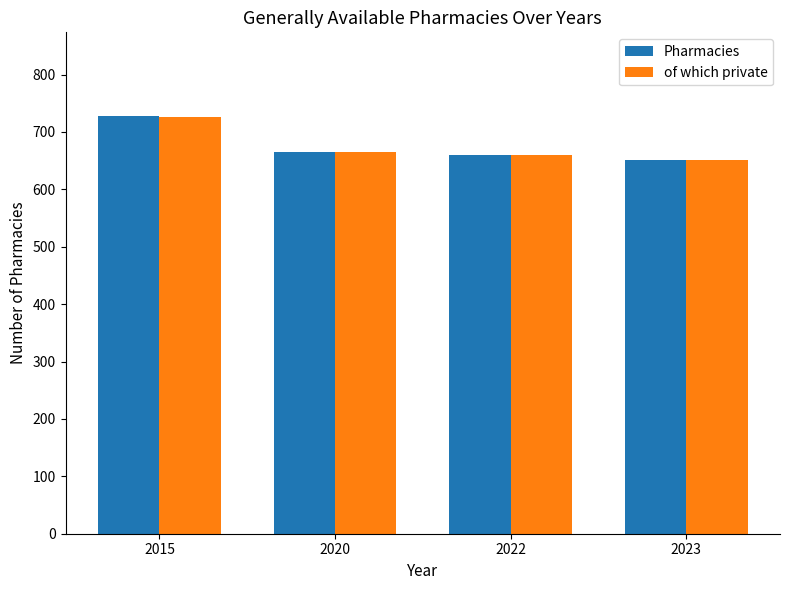

The Pharmacies series shows 665 at 2020. True or false?

True